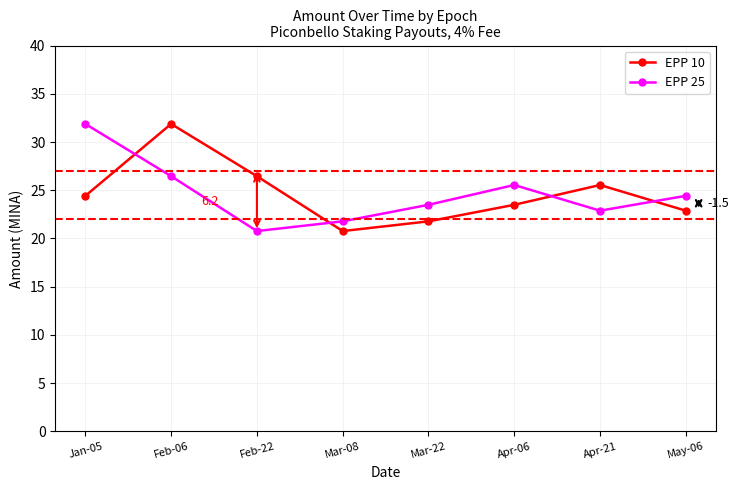

Where does the EPP 25 series first go above 24?

Jan-05